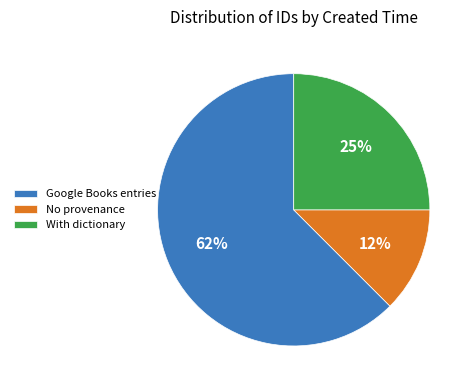

Which slice represents more than half of the pie?

Google Books entries